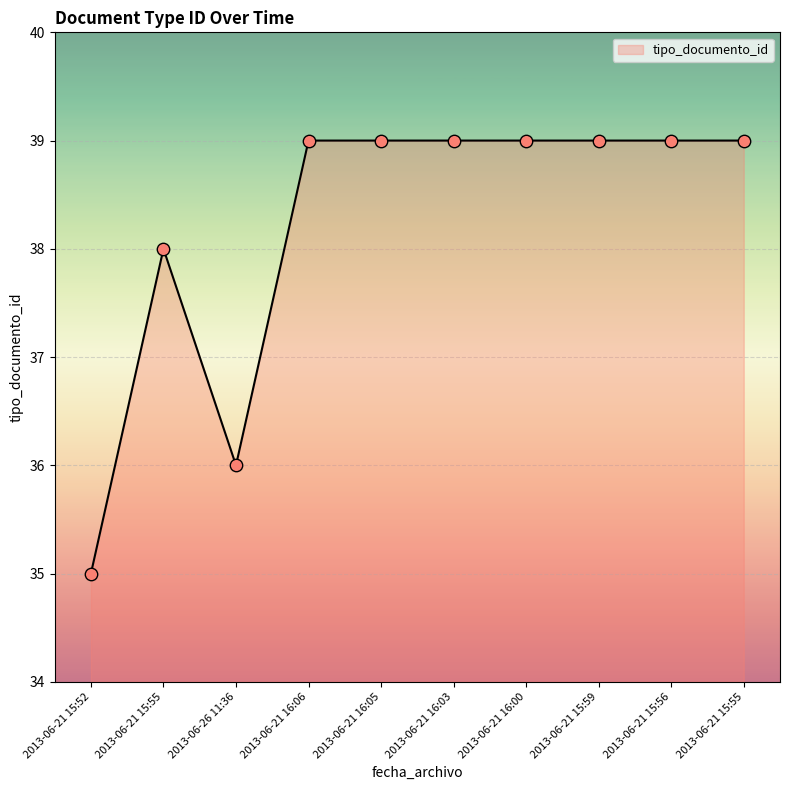

How many lines are shown in the chart?

1